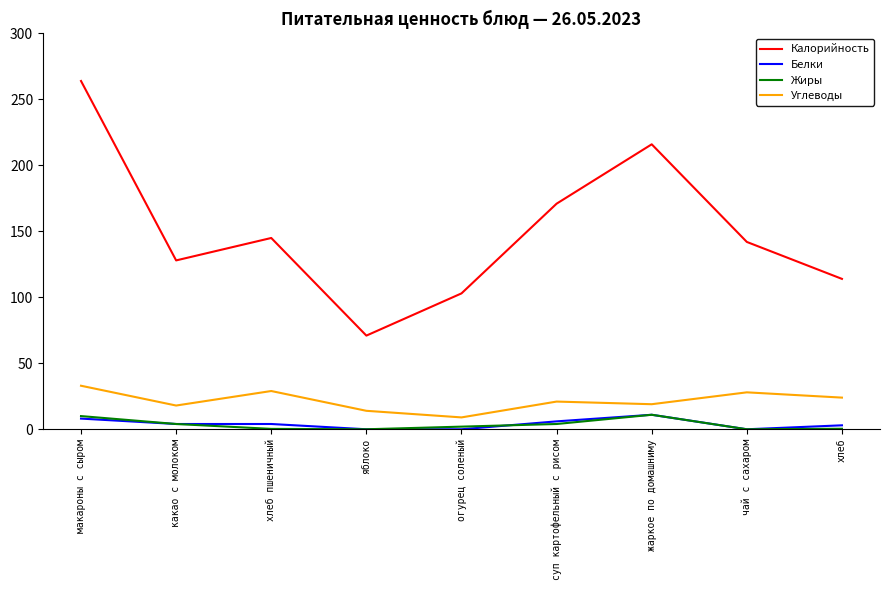

Does the chart have visible grid lines?

No